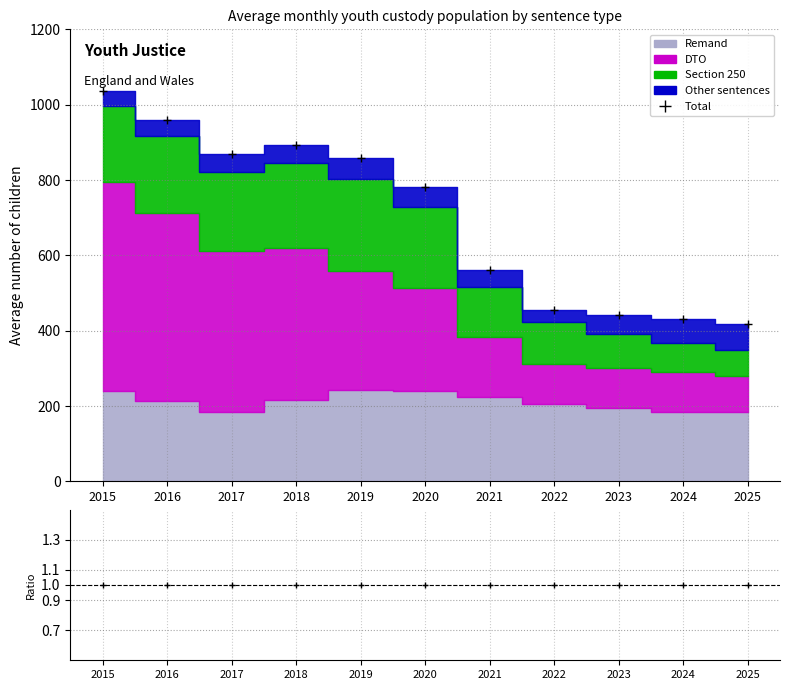

Which series changed the most between 2017 and 2024?

DTO